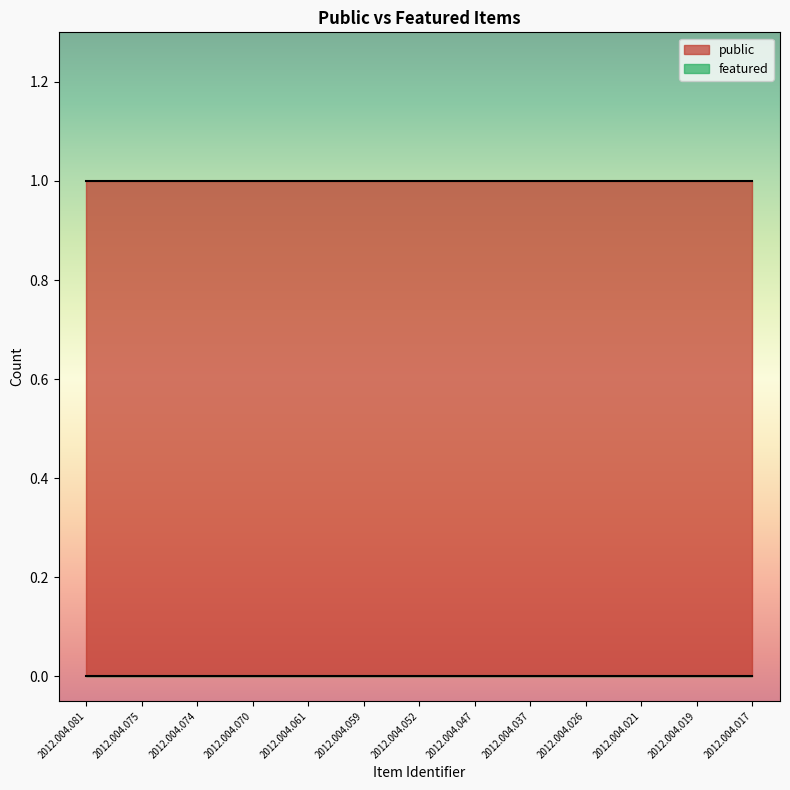

True or false: public and featured intersect in this chart.

False